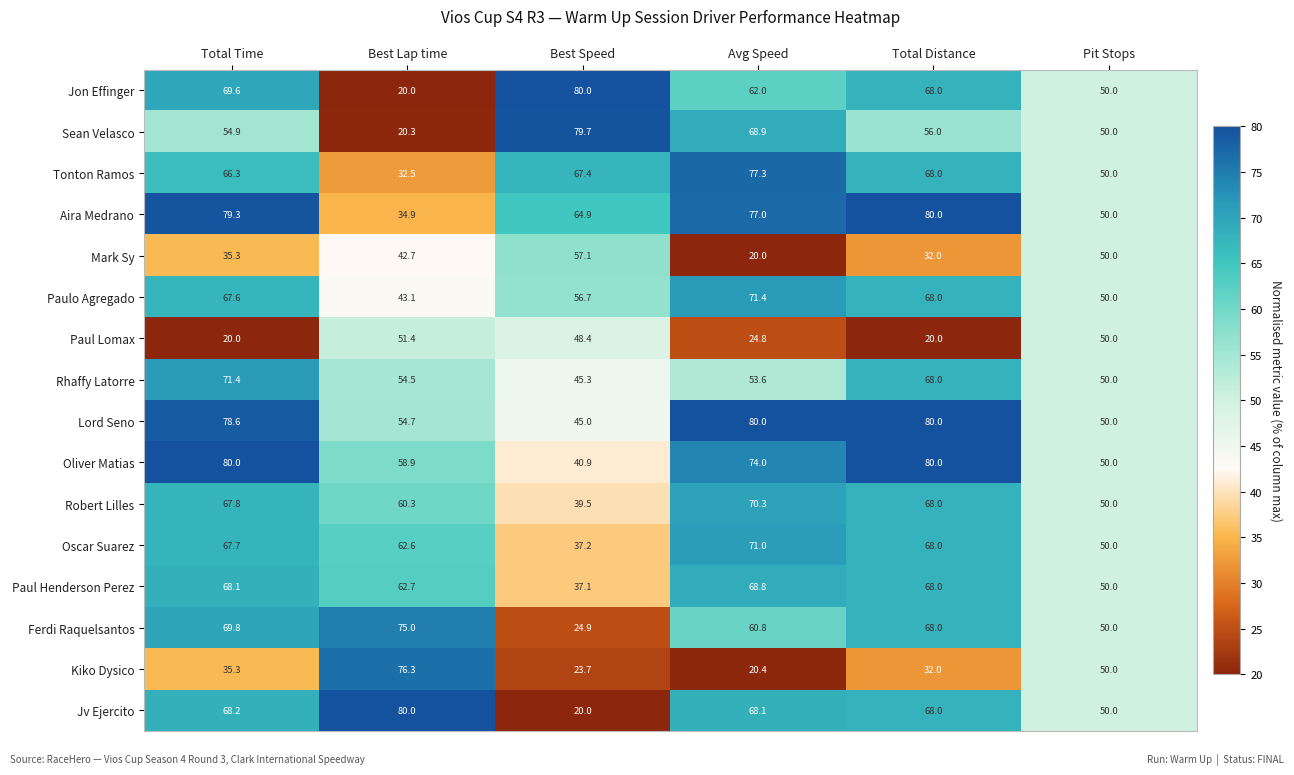

Which series has the largest total across all categories?

Lord Seno